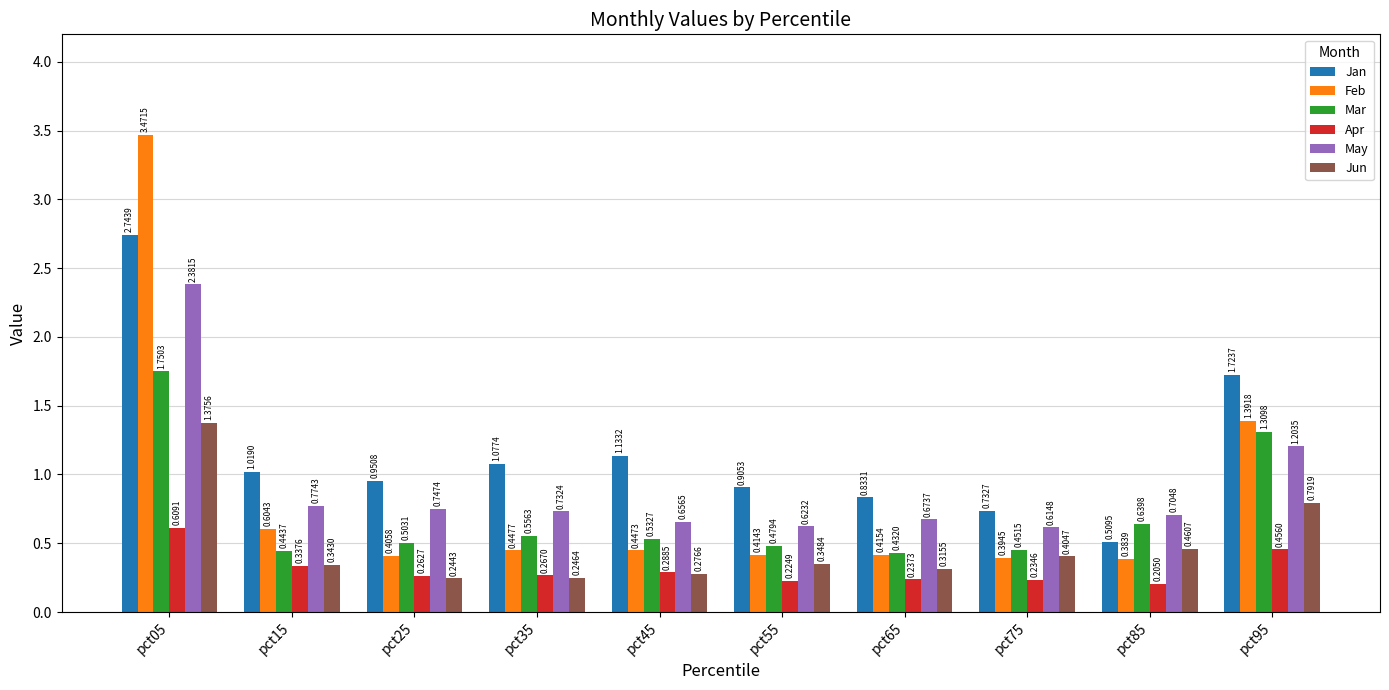

Which series has the largest total across all categories?

Jan